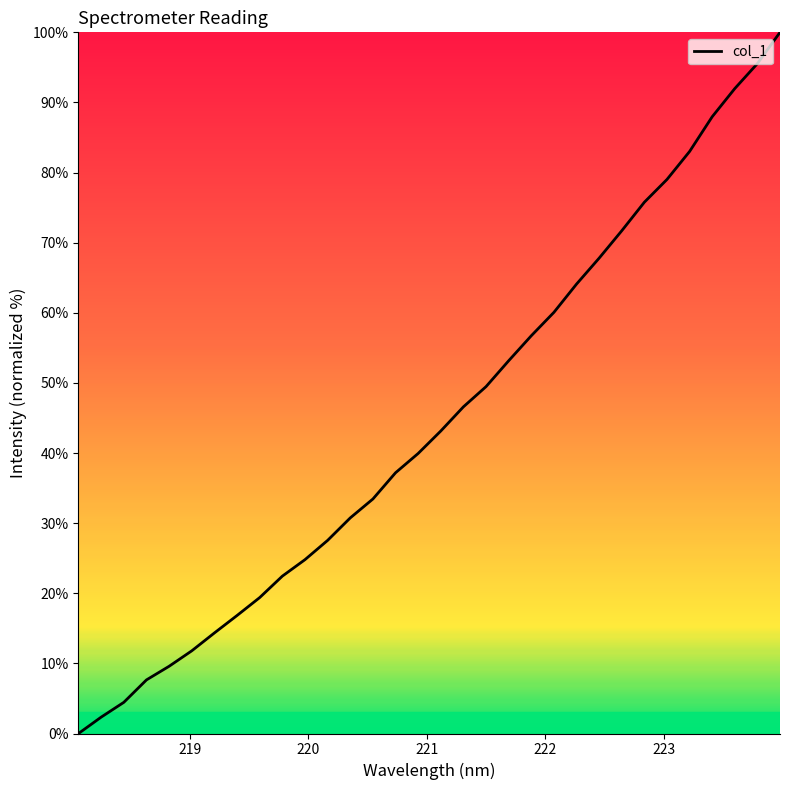

What is the difference between the maximum and minimum values?

100.0